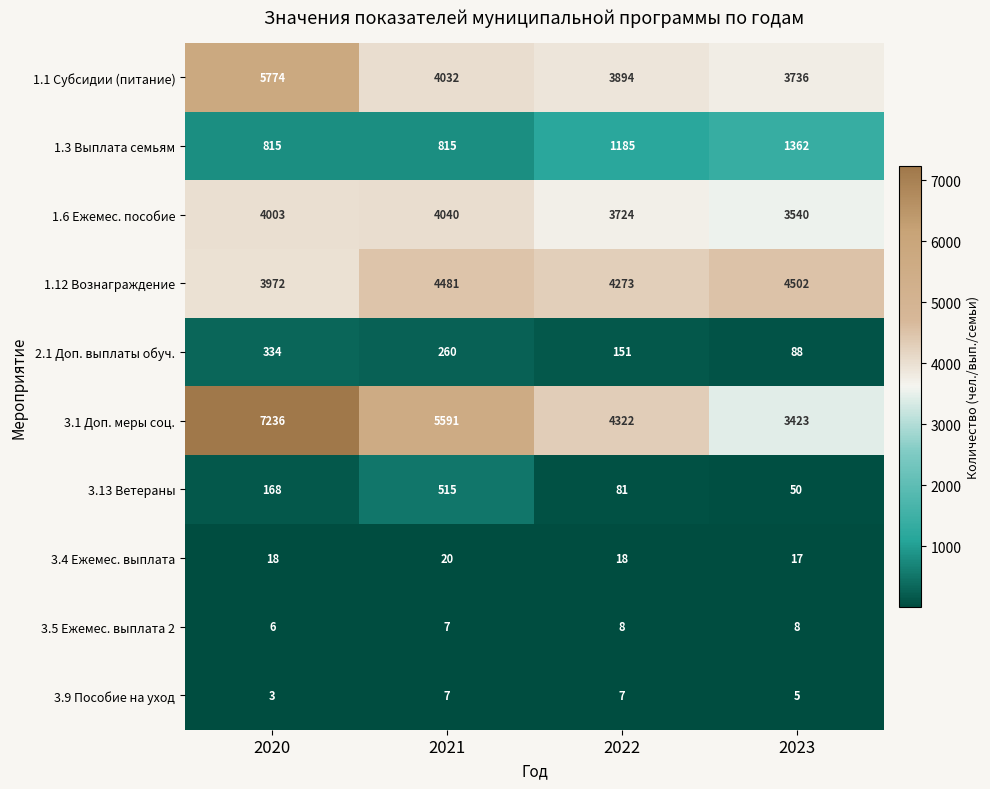

Between 2020 and 2022, which series saw the biggest shift?

3.1 Доп. меры соц.